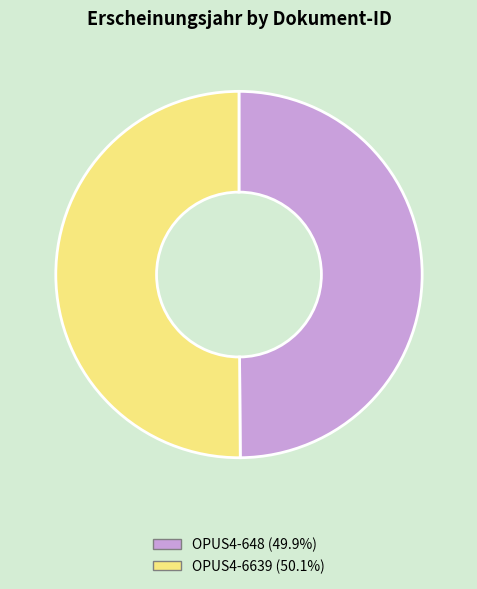

Combined, do OPUS4-648 (49.9%) and OPUS4-6639 (50.1%) account for over 50%?

Yes